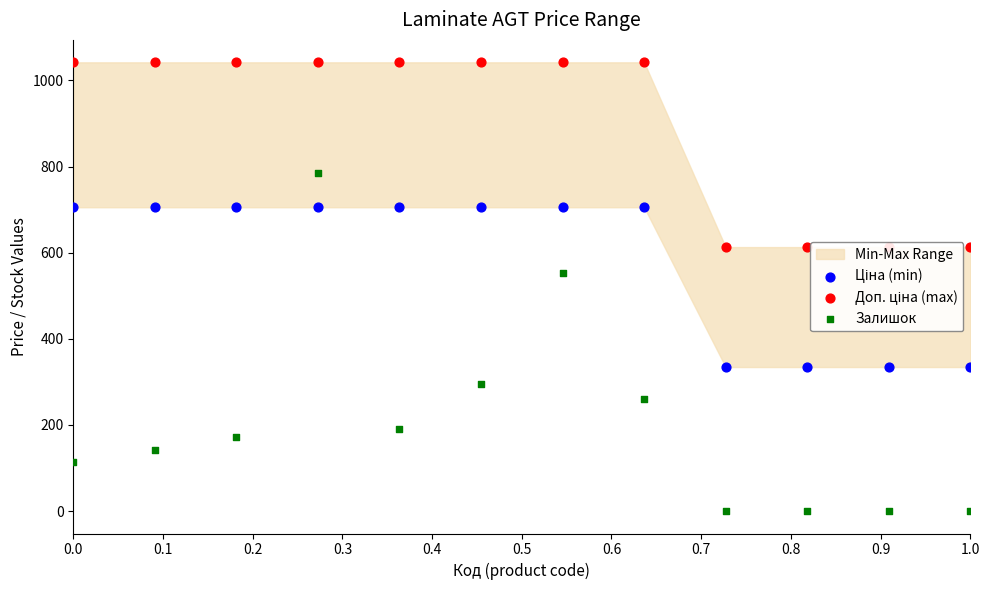

Which series has the largest total across all categories?

Доп. ціна (max)